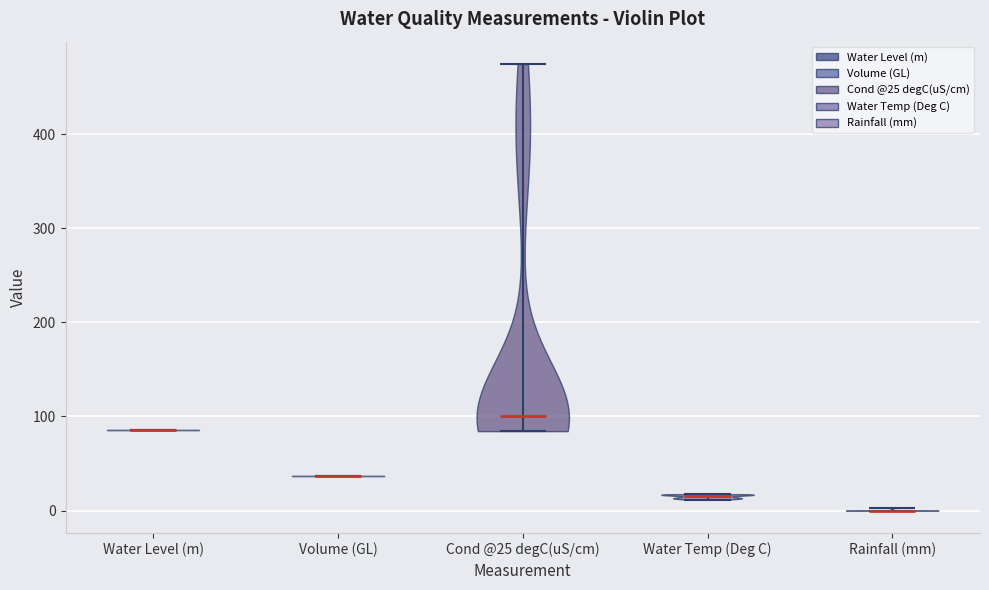

Which violin has the lowest median line?

Rainfall (mm)